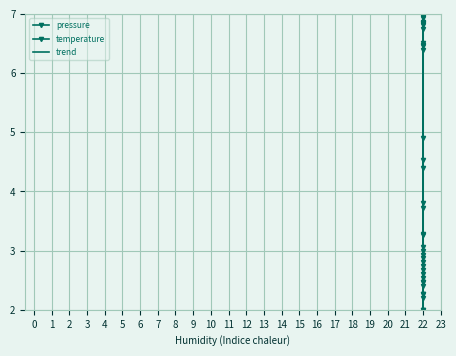

At 22, list the series in order from smallest to largest.

pressure, trend, temperature